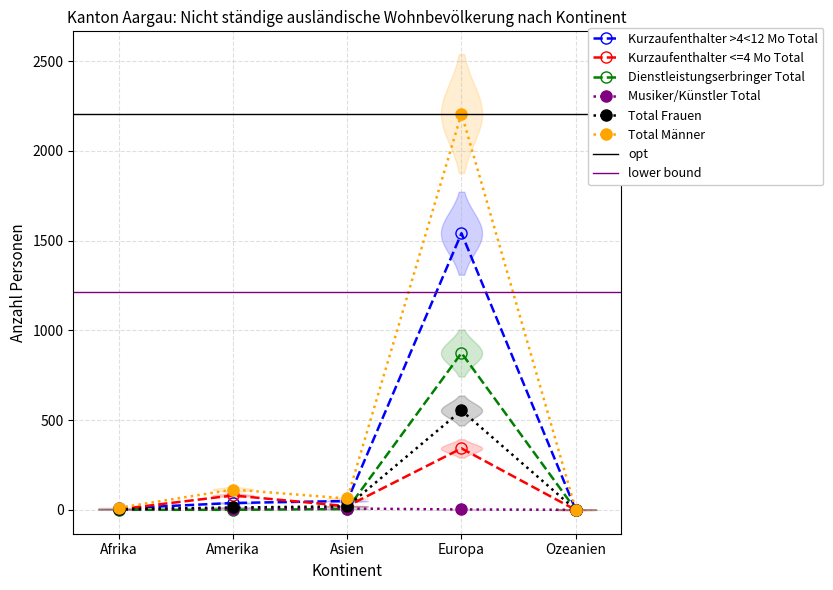

List the series in order of their peak value, highest first.

Total Männer, Kurzaufenthalter >4<12 Mo Total, Dienstleistungserbringer Total, Total Frauen, Kurzaufenthalter <=4 Mo Total, Musiker/Künstler Total